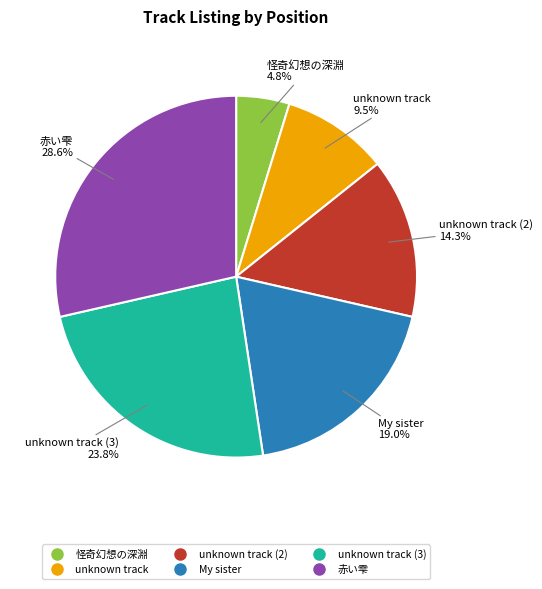

Does any single category account for the majority?

No